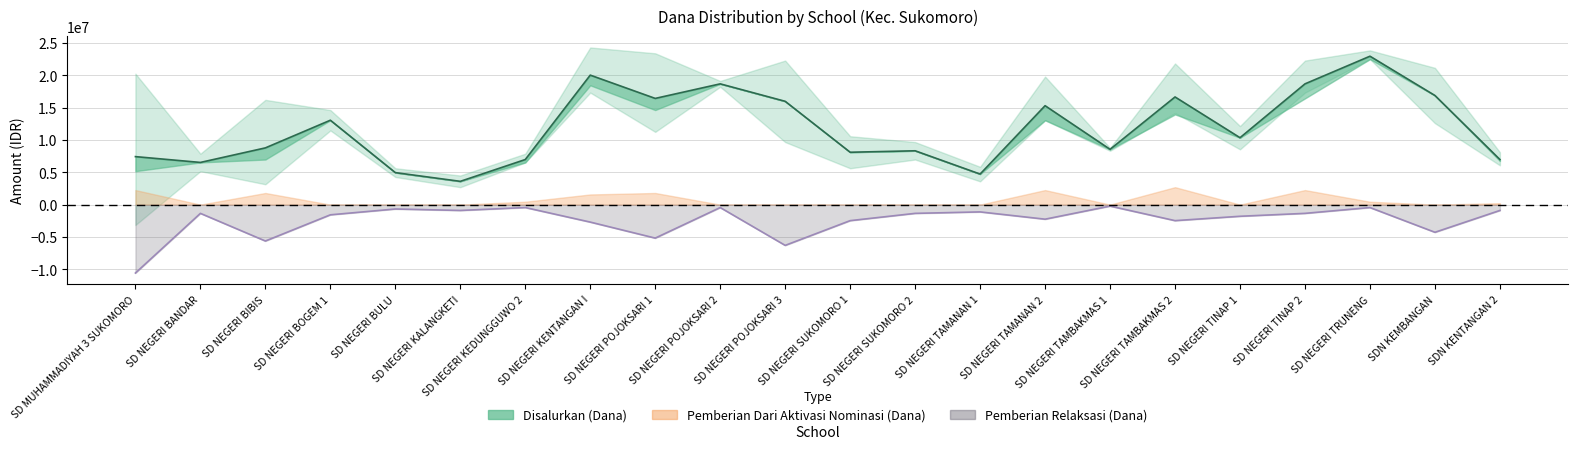

The value of Pemberian Relaksasi (Dana) line at SD NEGERI TAMBAKMAS 2 is -3723642. True or false?

False